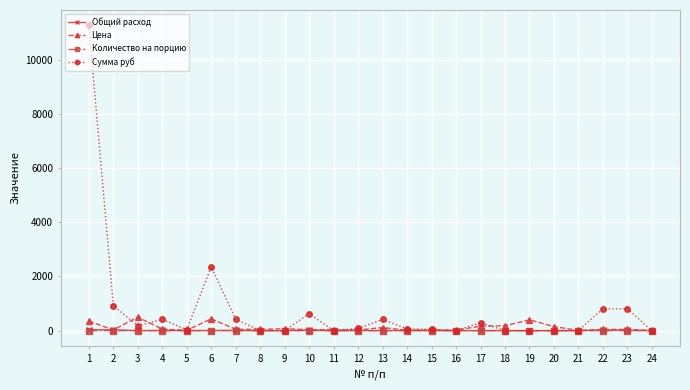

Where do Цена and Общий расход first cross each other?

1 and 2